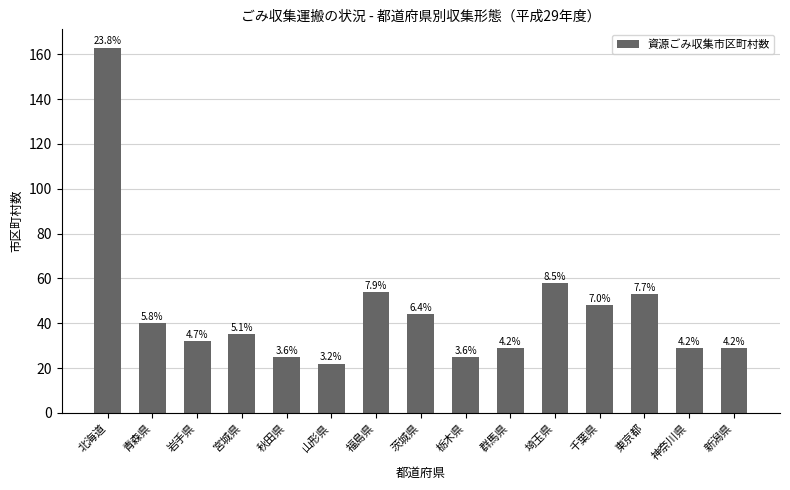

List the labels in order of value, largest first.

北海道, 埼玉県, 福島県, 東京都, 千葉県, 茨城県, 青森県, 宮城県, 岩手県, 群馬県, 神奈川県, 新潟県, 秋田県, 栃木県, 山形県